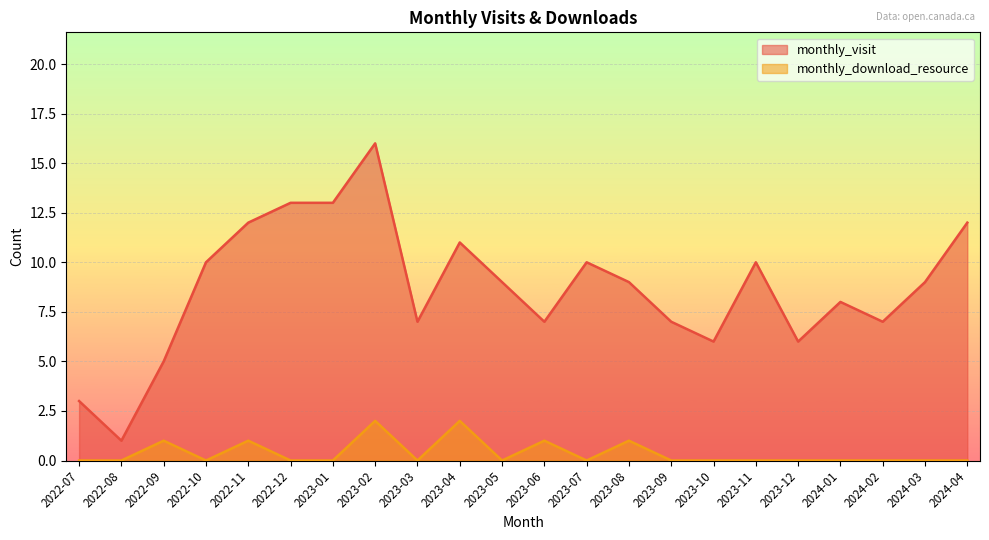

Rank the series at 2022-12 from lowest to highest value.

monthly_download_resource, monthly_visit